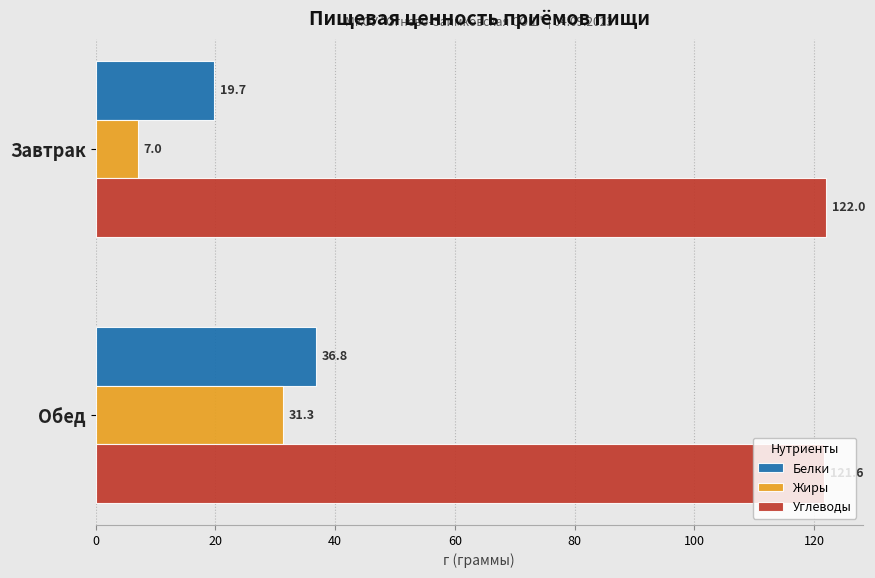

Which series has the largest total across all categories?

Углеводы